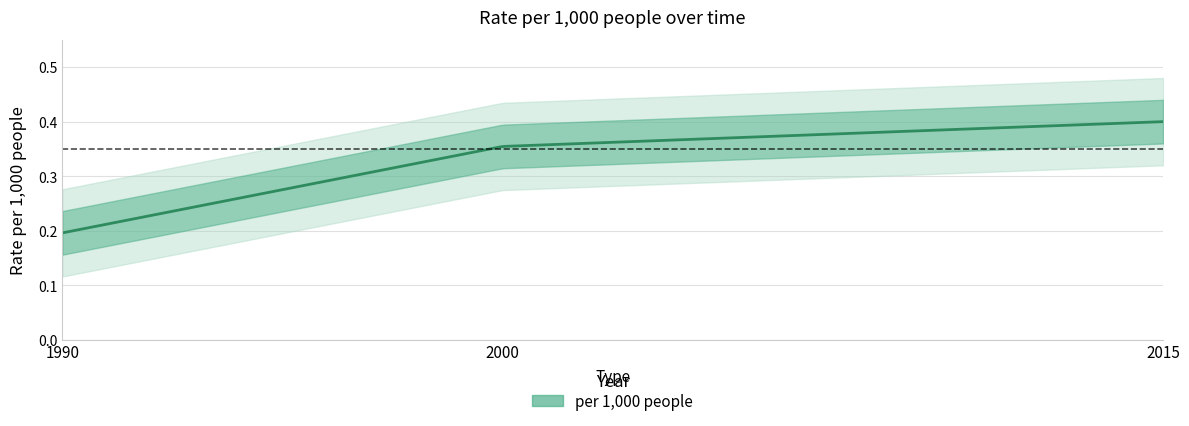

Which has a higher value, 2015 or 1990?

2015